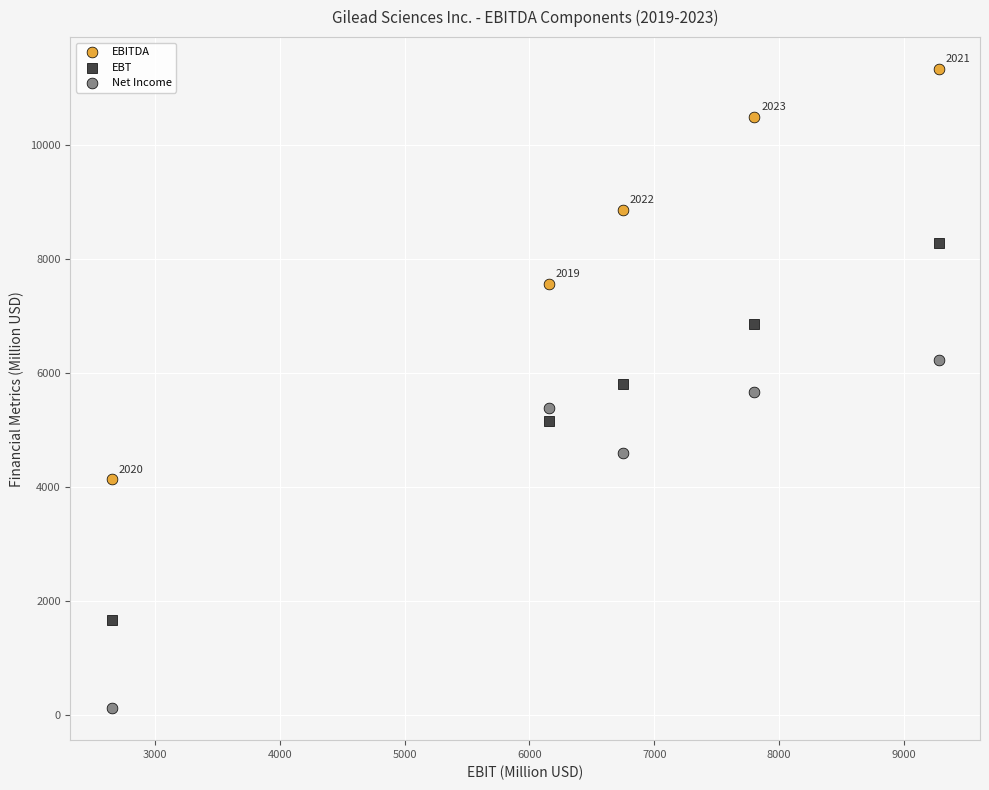

In the EBT series, what Y value is closest to 4973?

5160